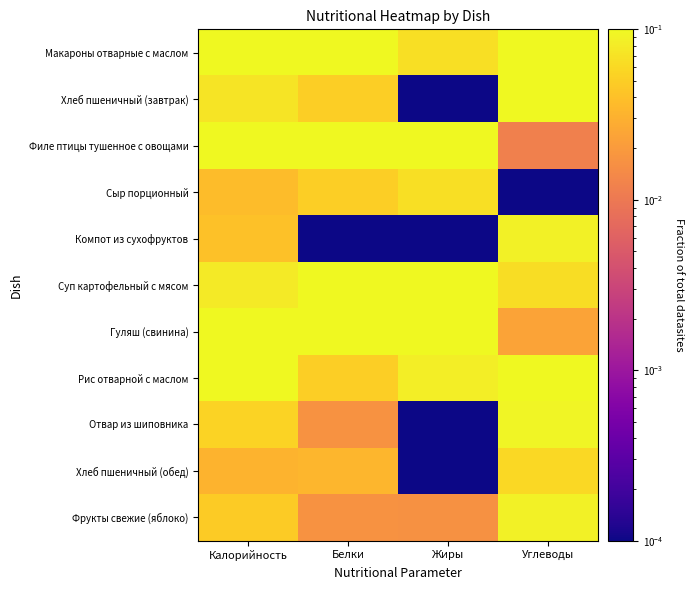

At which category is the sum across all series the highest?

Жиры